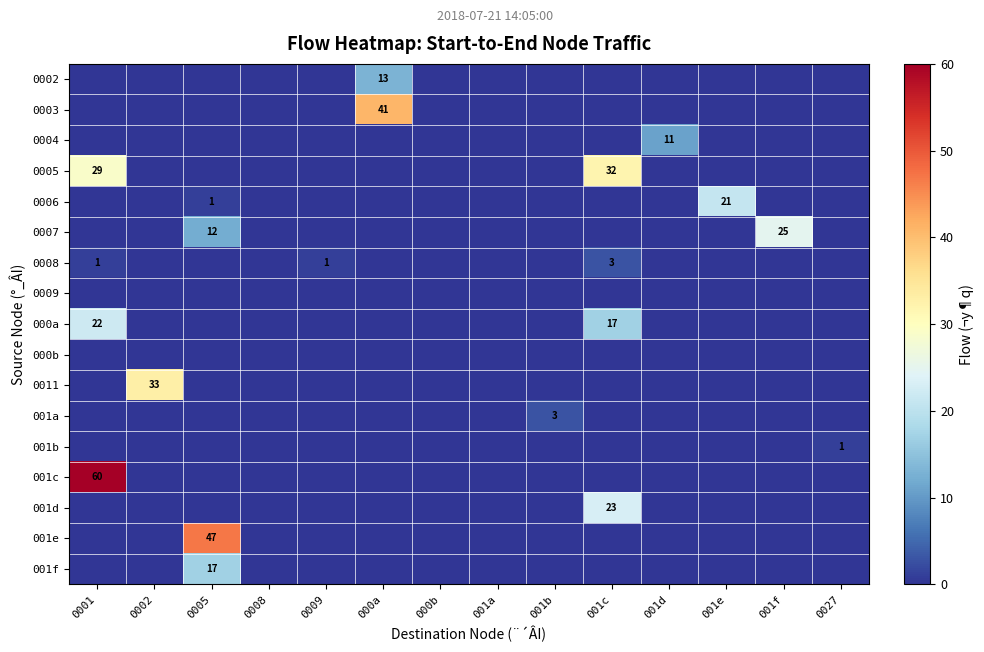

Which has a higher value, 001c or 001a?

001c